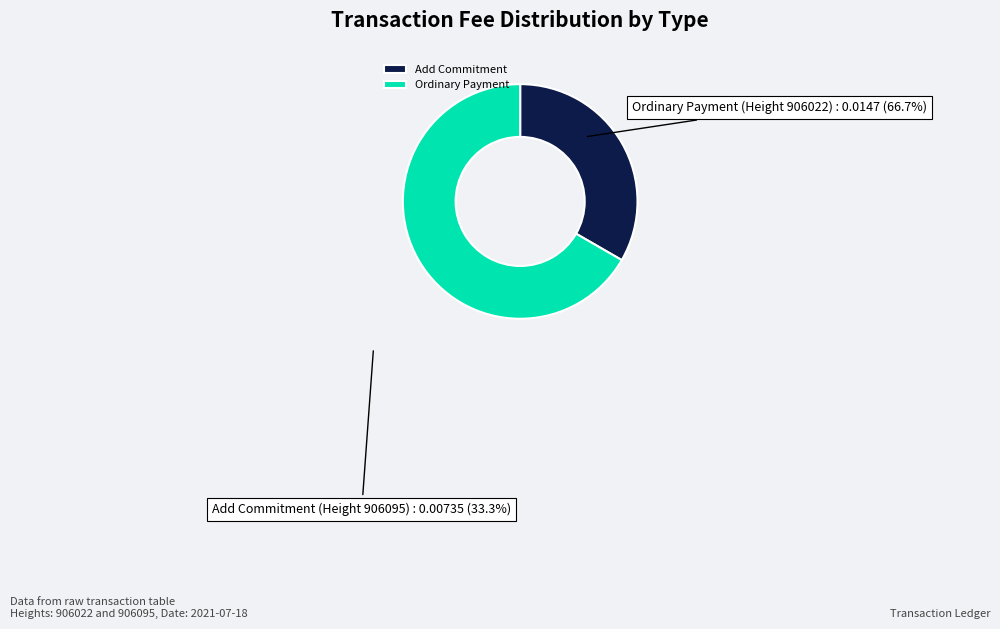

Which has a higher value, Add Commitment or Ordinary Payment?

Ordinary Payment